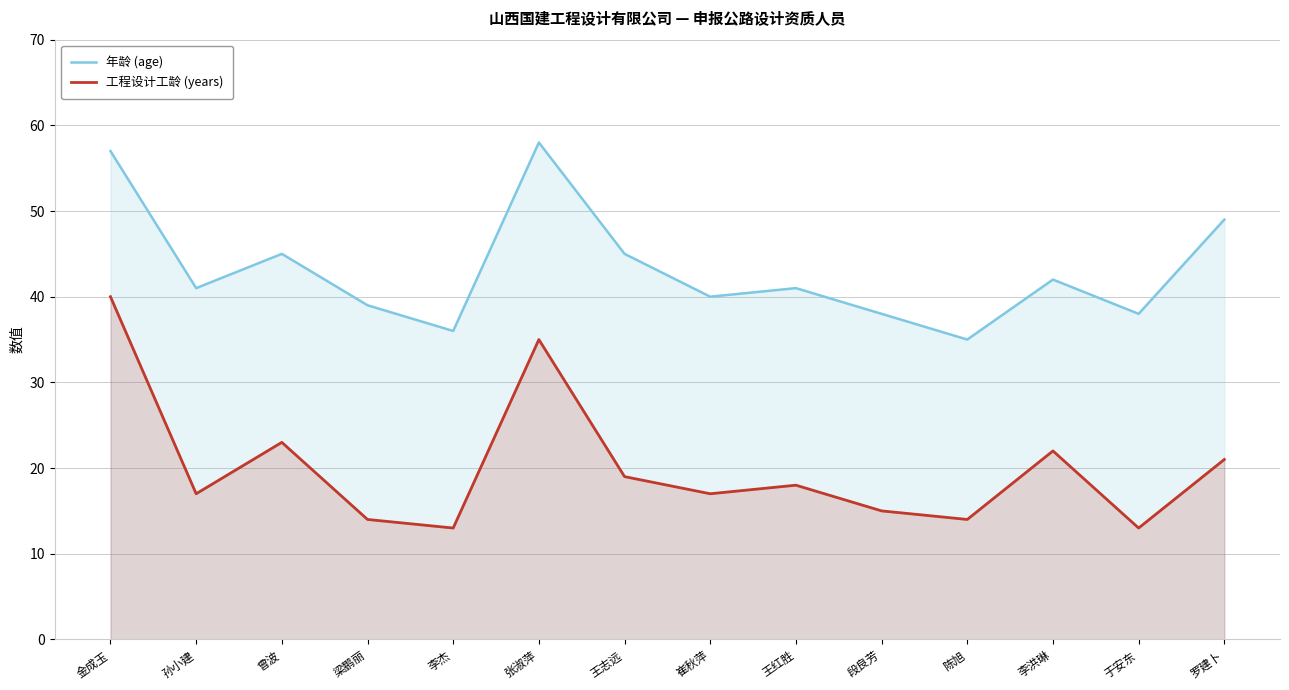

How many interior local peaks does the 年龄 (age) series have?

4